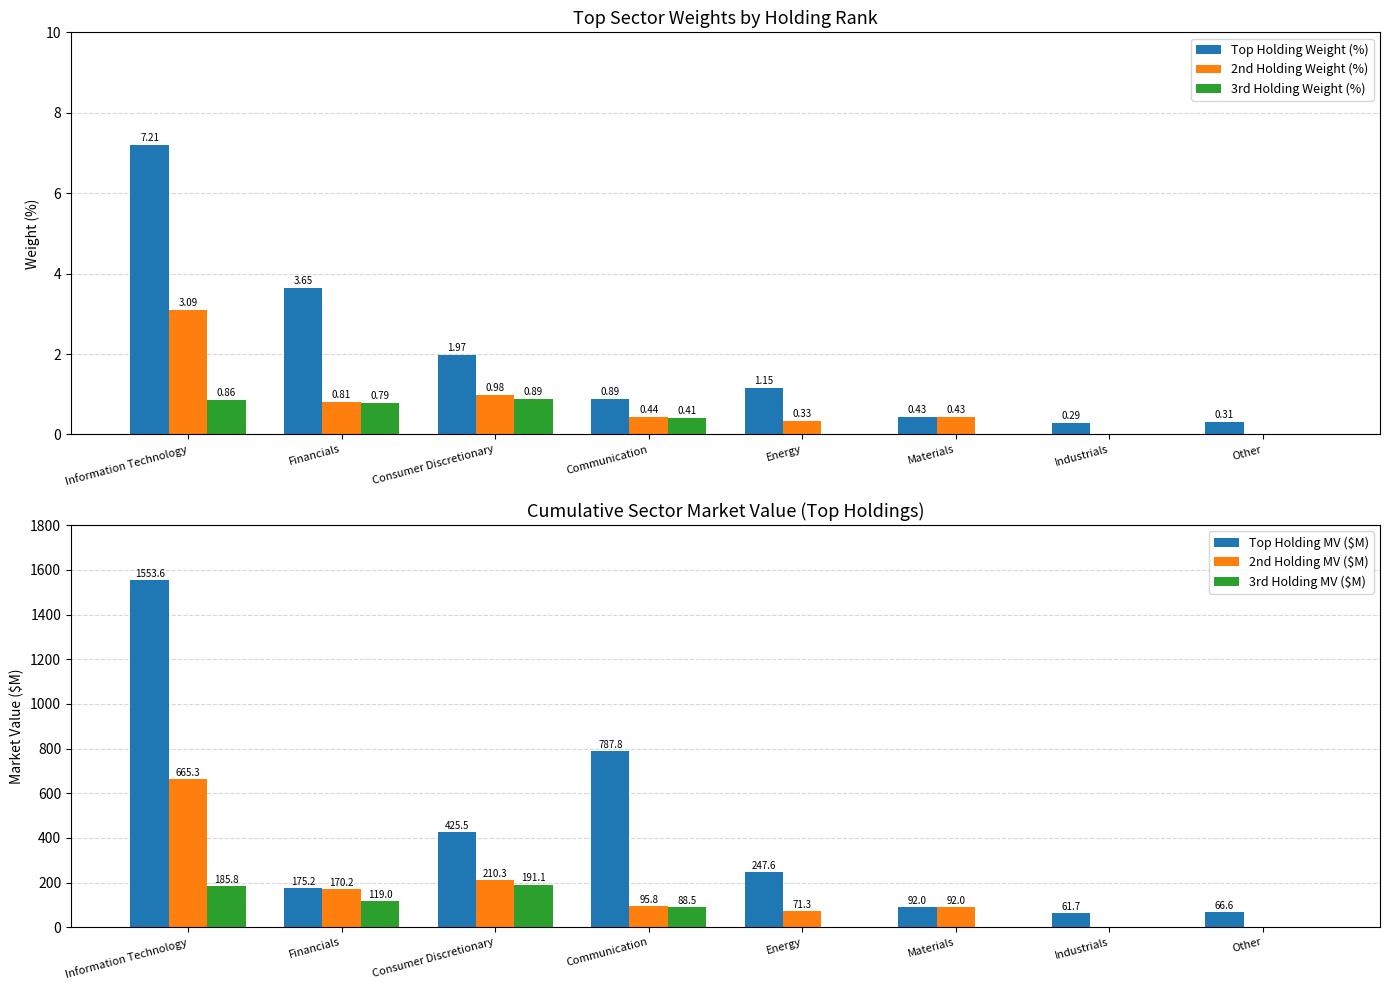

At which category does the chart reach its minimum across all series?

Industrials